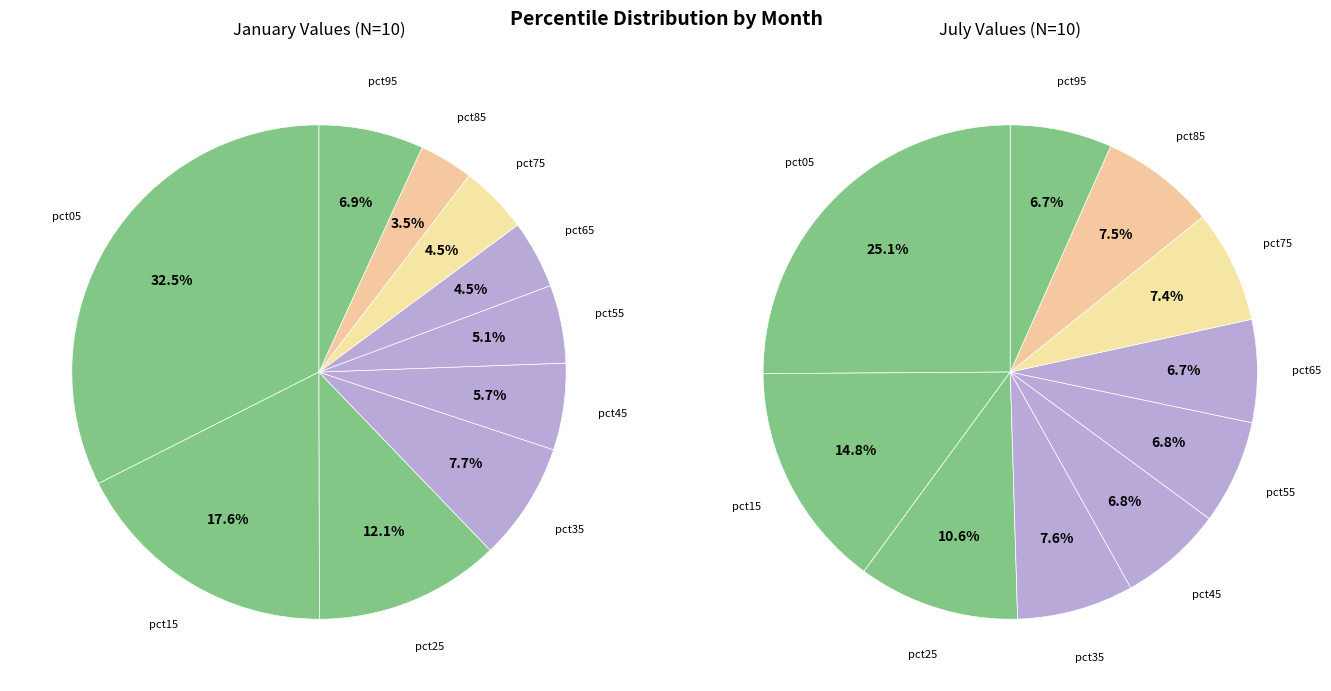

The 3 slice represents 8% of the pie. True or false?

True